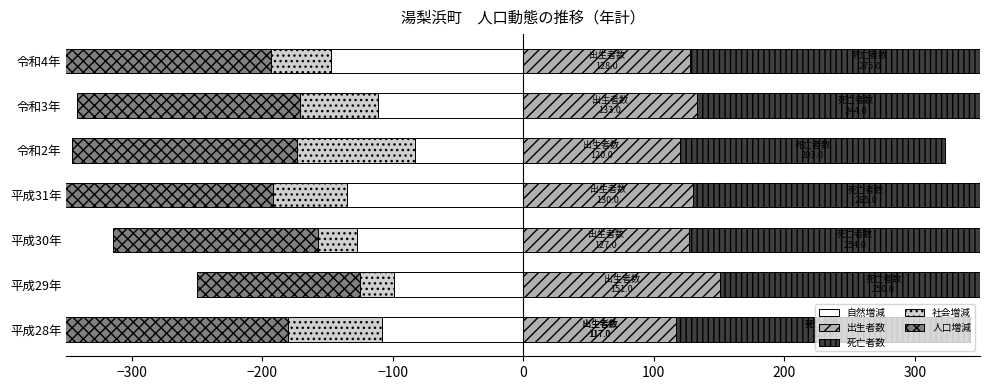

Is it true that 死亡者数 equals 275 at 令和4年?

True